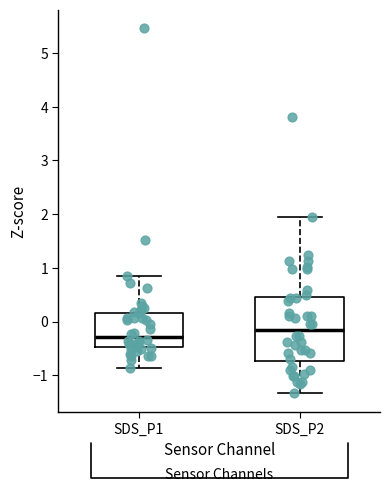

Comparing the boxes themselves (not the whiskers), which one is the tallest?

SDS_P2